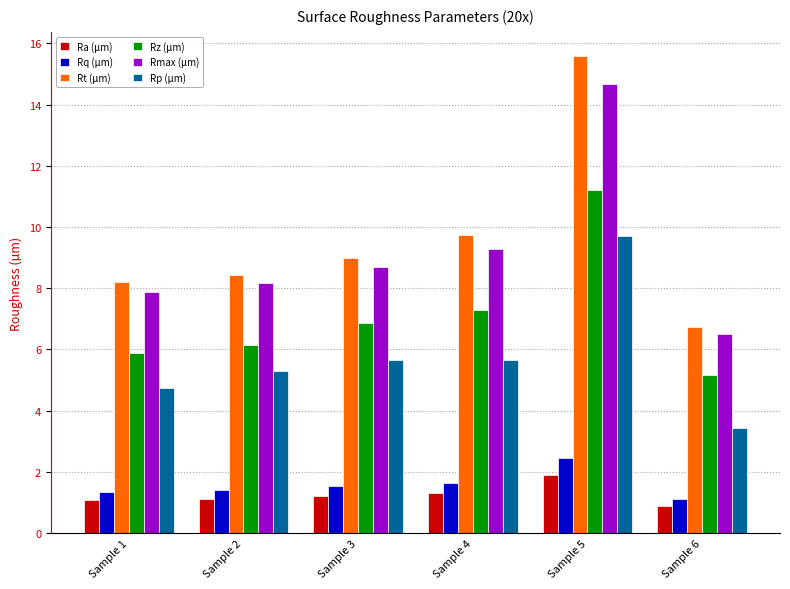

The Rz (µm) series shows 5.4 at Sample 5. True or false?

False